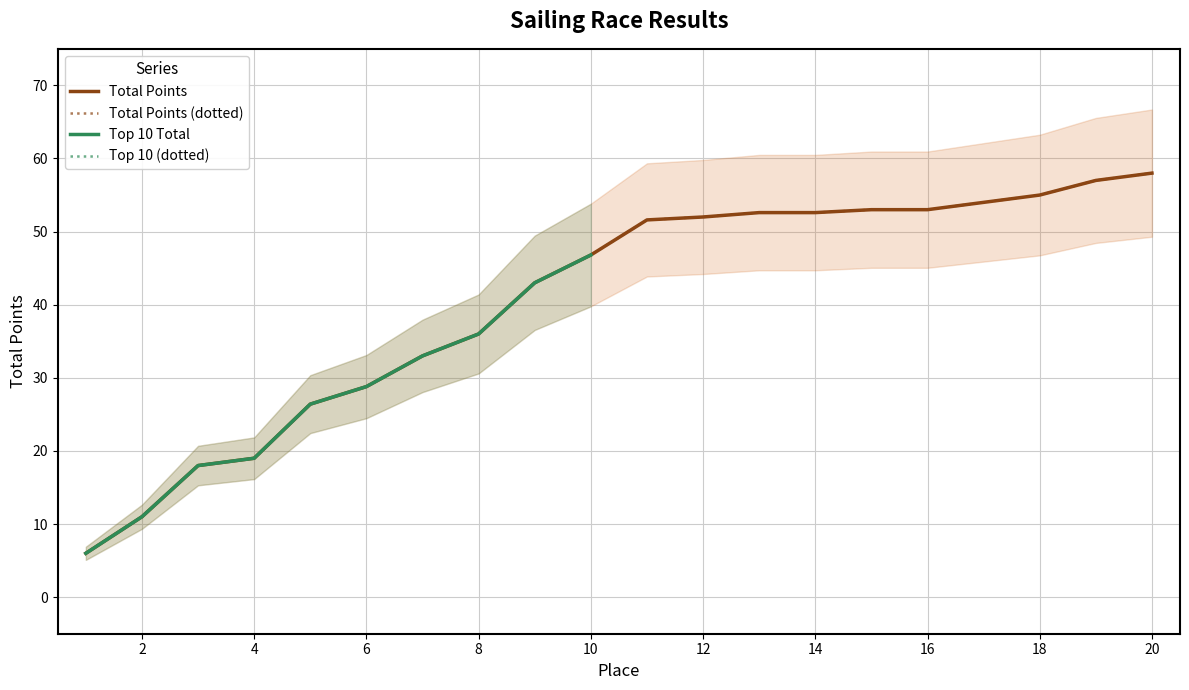

Reading right to left, what are all the values shown in this chart?

58.0	57.0	55.0	54.0	53.0	53.0	52.6	52.6	52.0	51.6	46.8	43.0	36.0	33.0	28.8	26.4	19.0	18.0	11.0	6.0